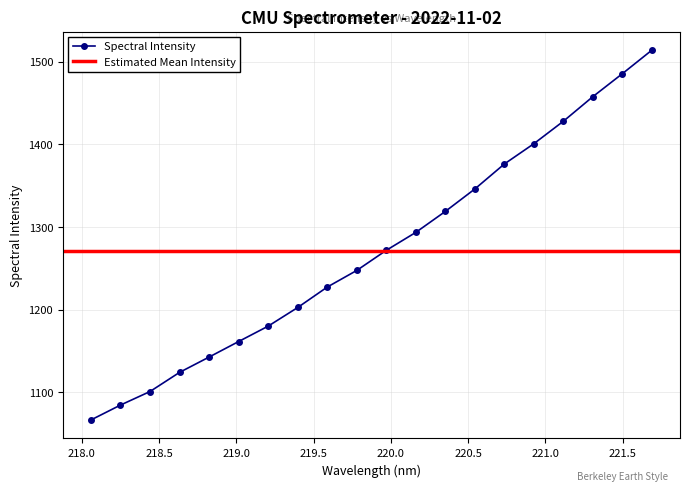

What is the change in value from 220.1623 to 220.5444?

+52.5